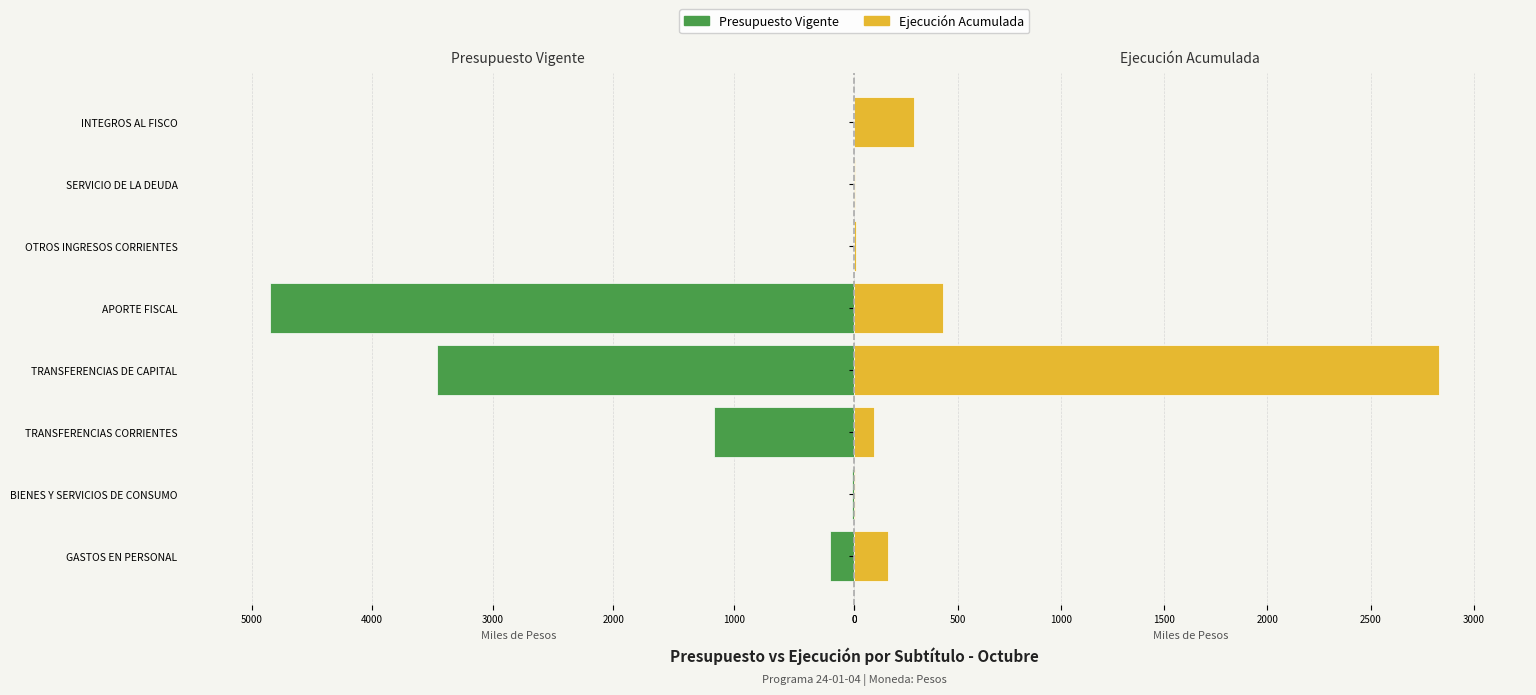

Is it true that Presupuesto Vigente equals 1594.2 at TRANSFERENCIAS CORRIENTES?

False